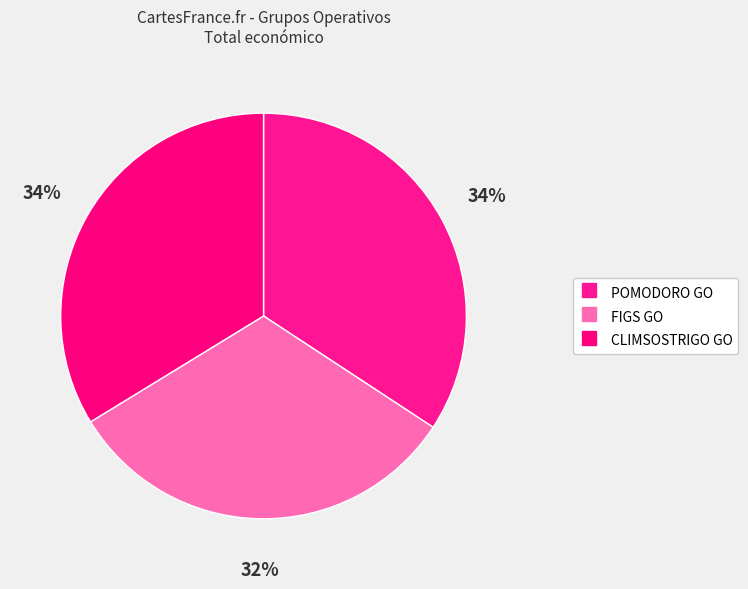

Does CLIMSOSTRIGO GO represent more than half of the total?

No